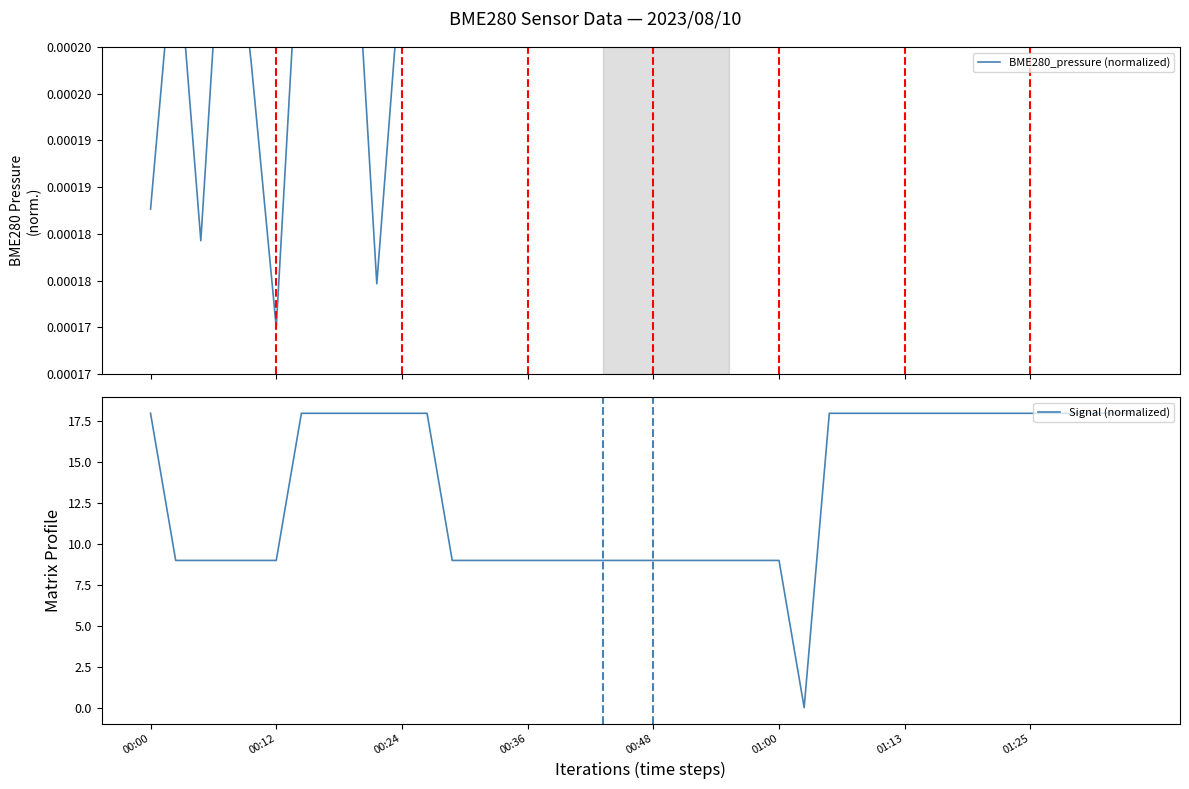

The value of Signal (normalized) at 01:13 is 18. True or false?

True